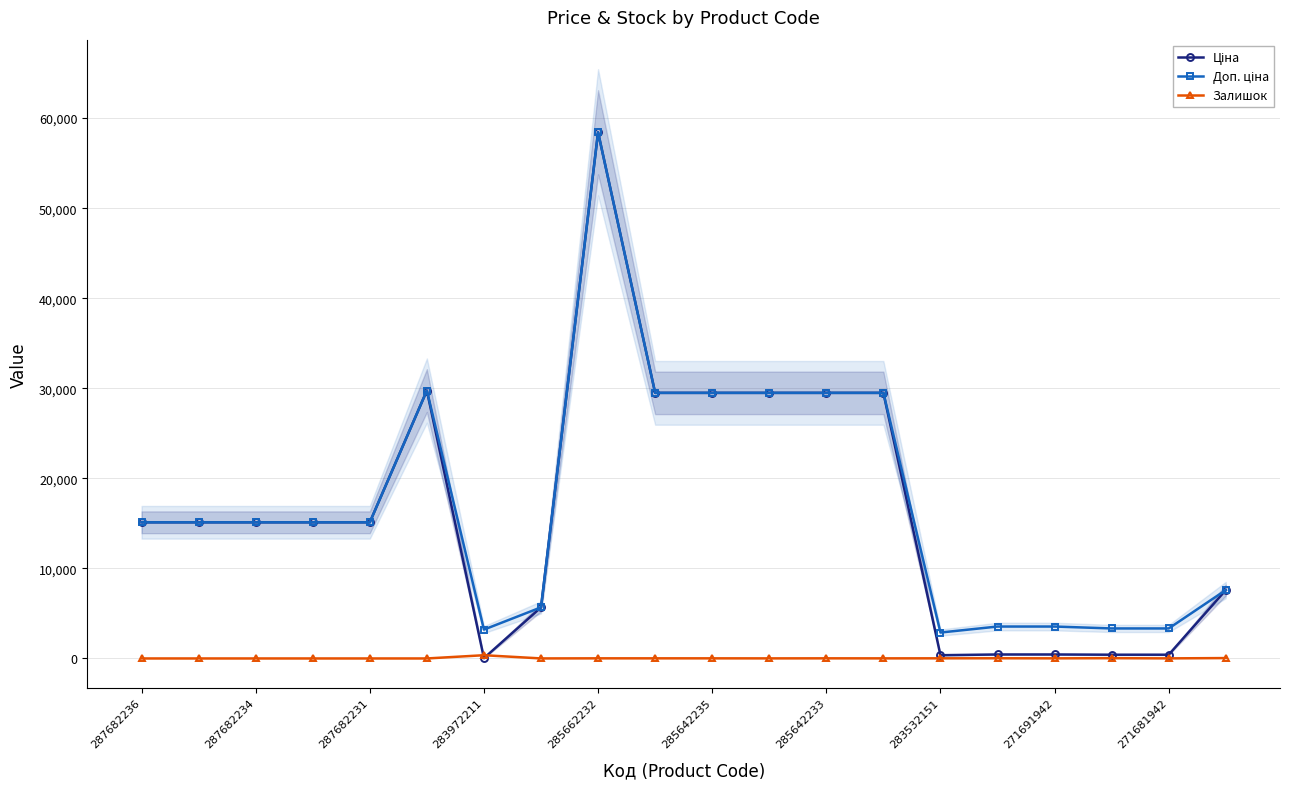

True or false: Доп. ціна and Залишок intersect in this chart.

False